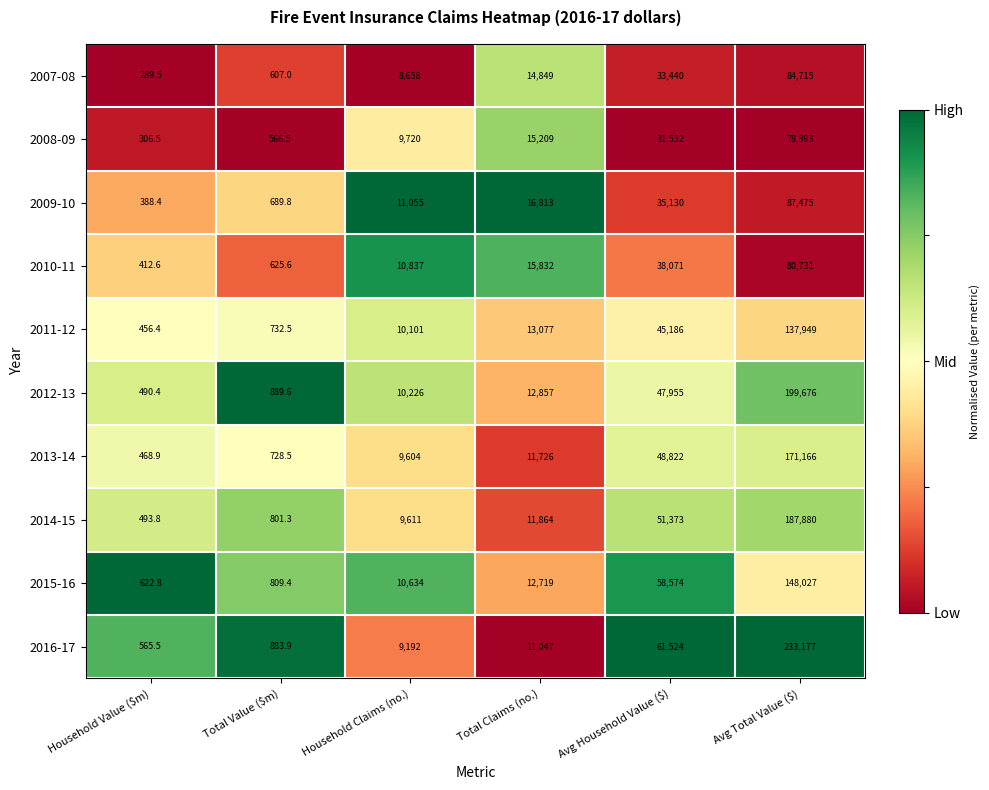

The 2012-13 series shows 47955.0 at Avg Household Value ($). True or false?

True